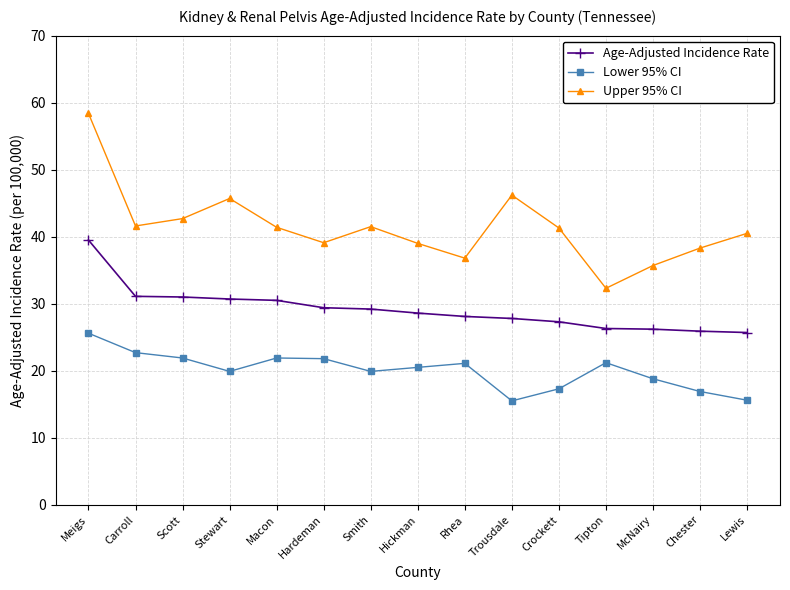

What is the difference between the maximum and minimum values in the Age-Adjusted Incidence Rate series?

13.8